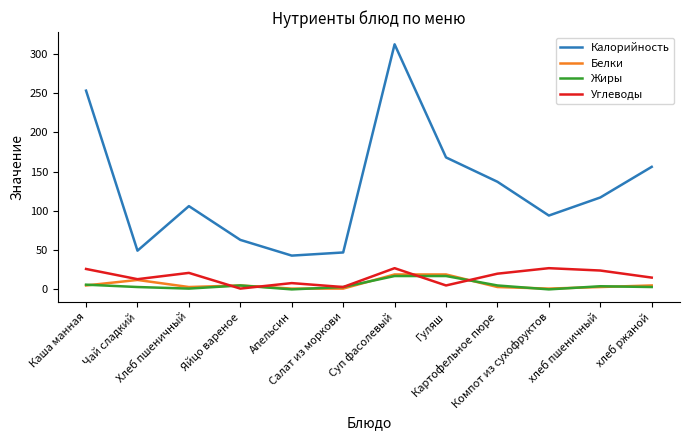

True or false: Калорийность and Углеводы cross at least once.

False